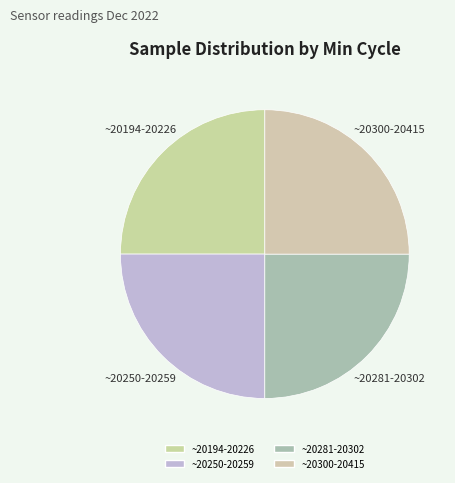

How many segments does this pie chart have?

4